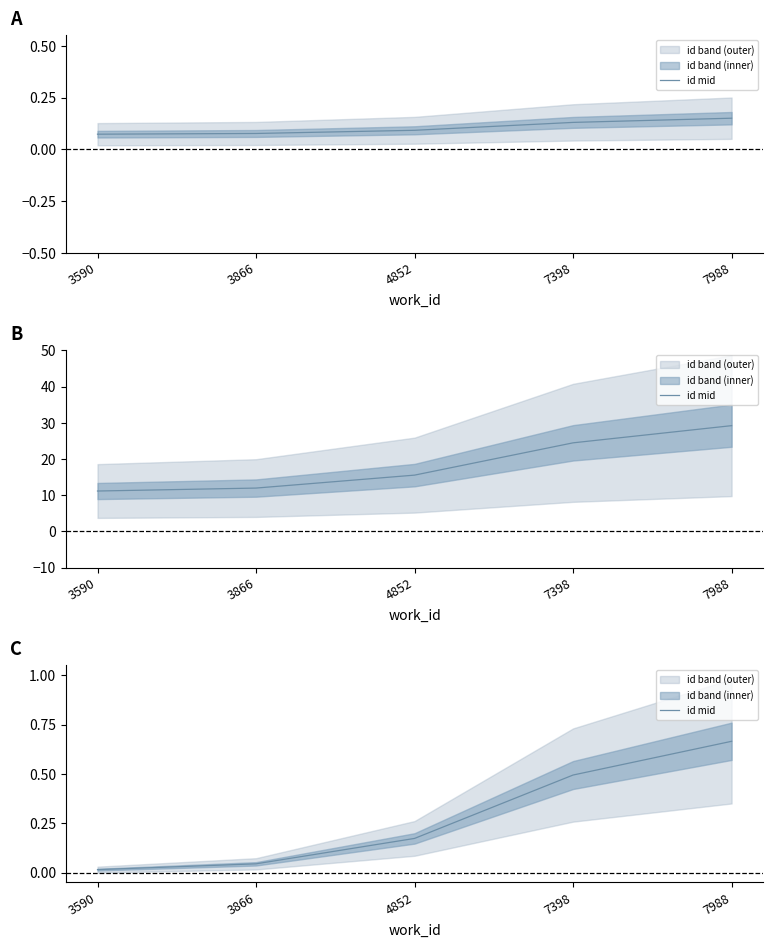

Is it true that the value at 7398 is 0.3?

False